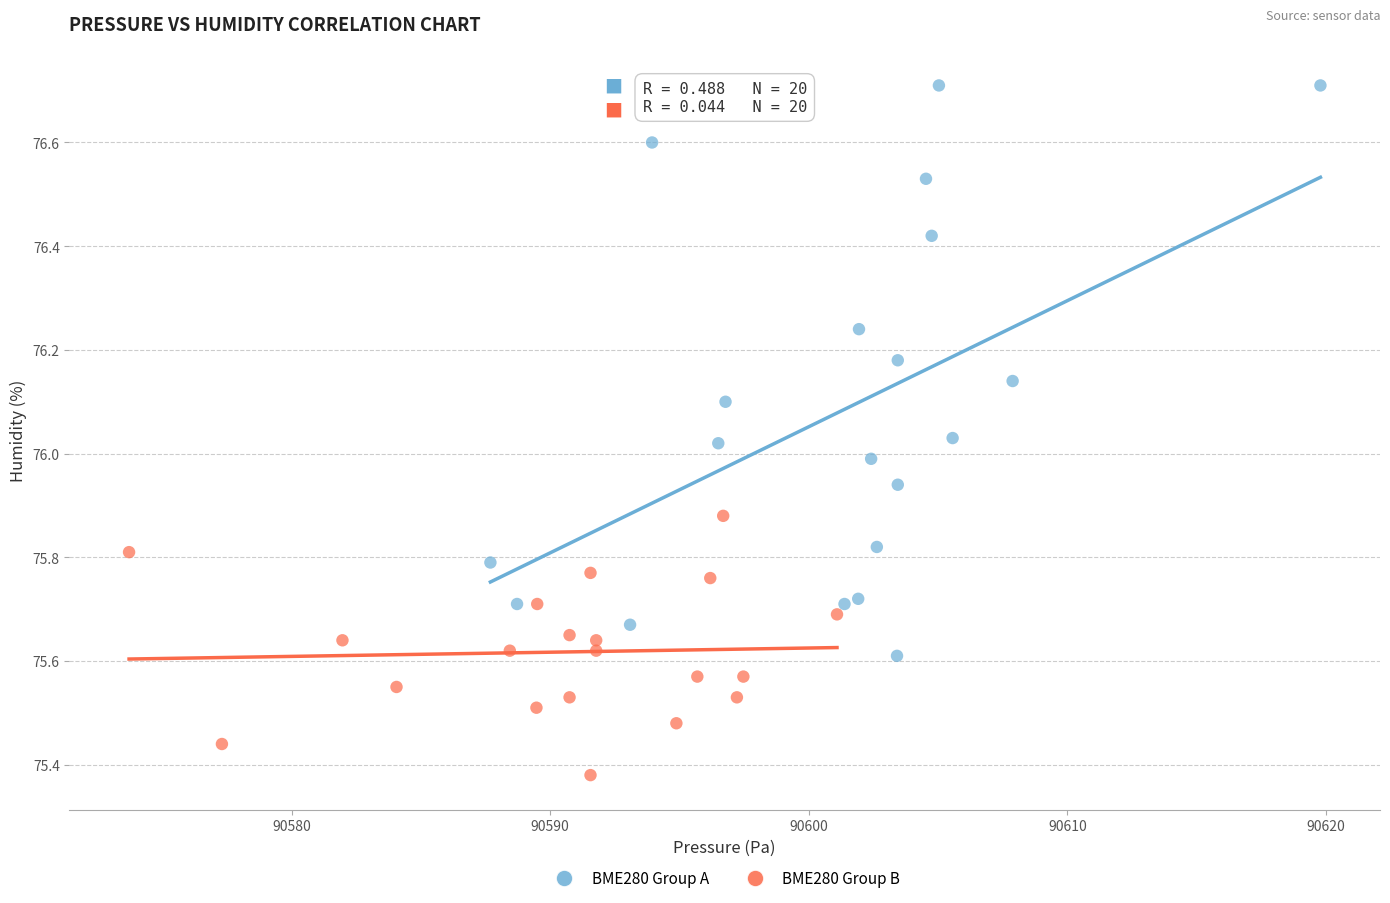

Which series contains the lowest Y value?

BME280 Group B